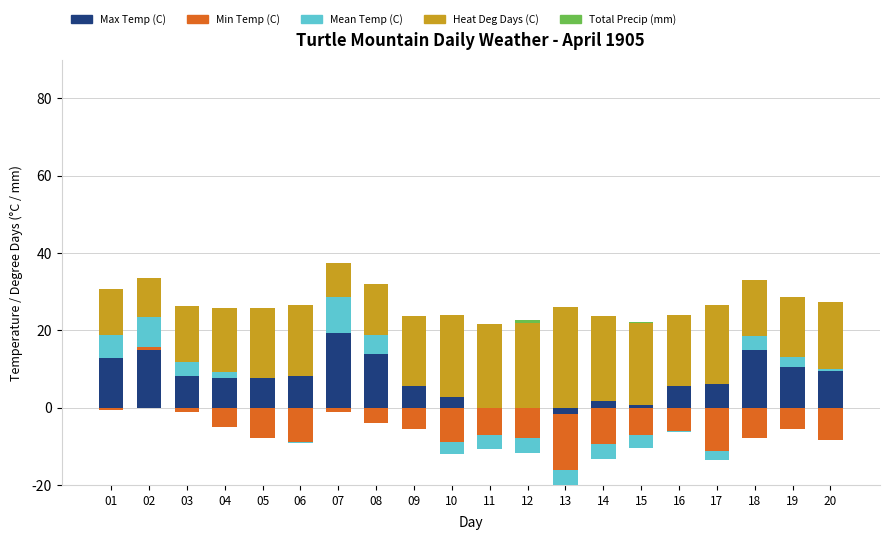

What is the difference between the maximum and minimum values in the Heat Deg Days (C) series?

17.3